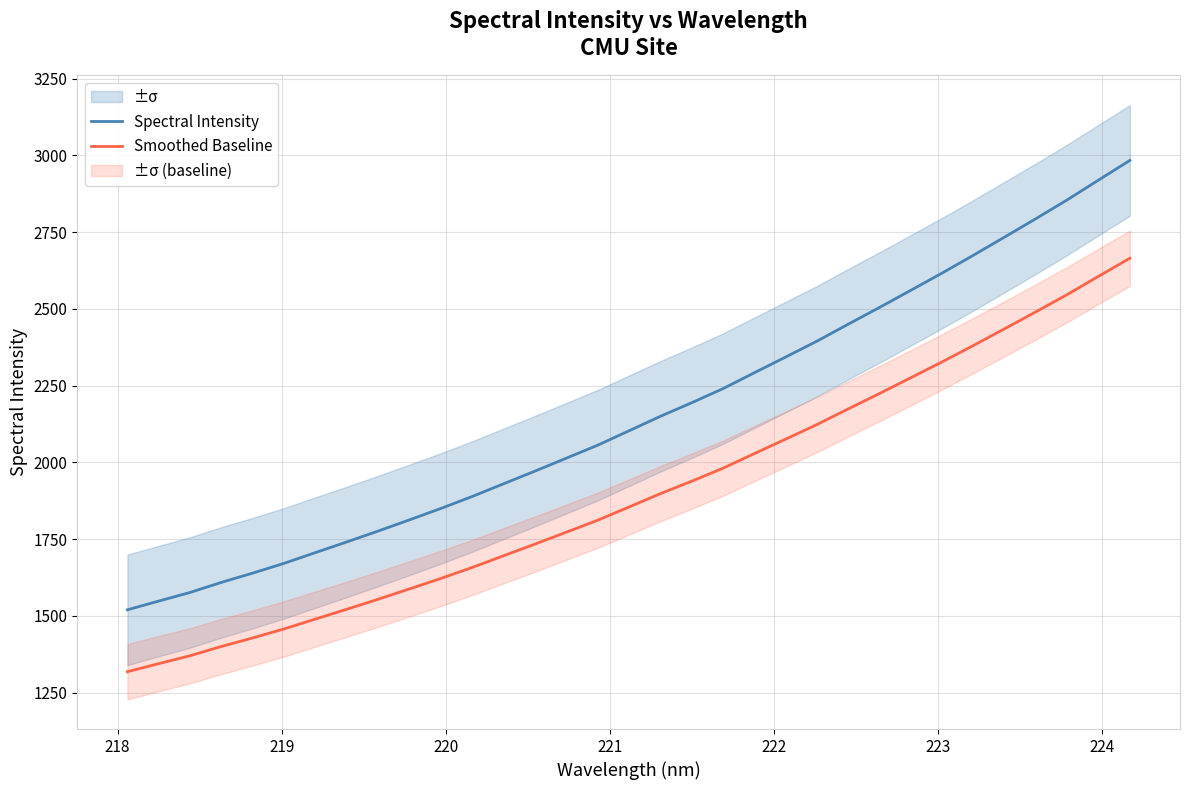

Rank the series by their maximum value, from lowest to highest.

Smoothed Baseline, Spectral Intensity